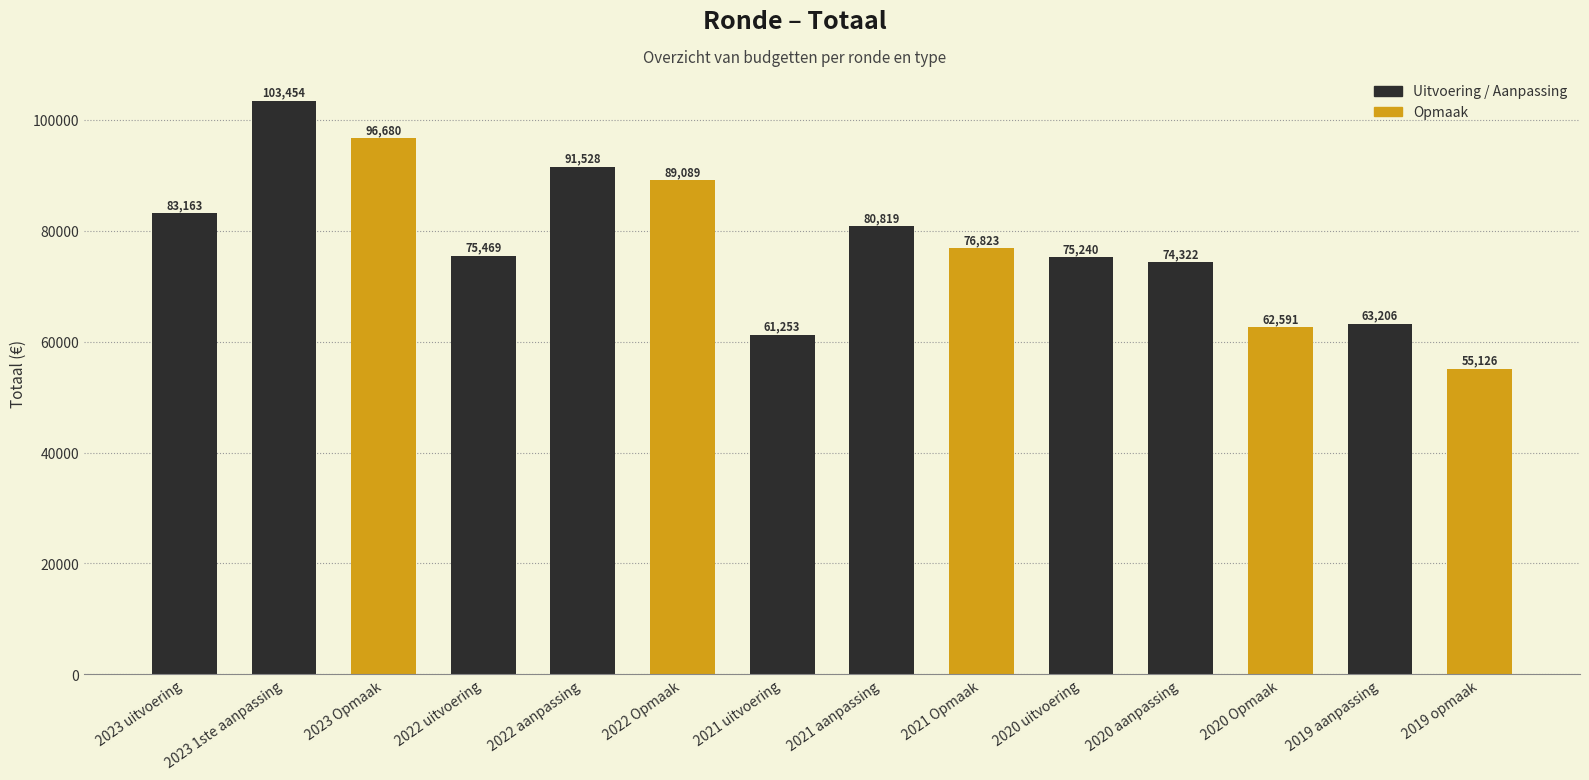

The chart shows a value of 75240 at 2020 uitvoering. True or false?

True